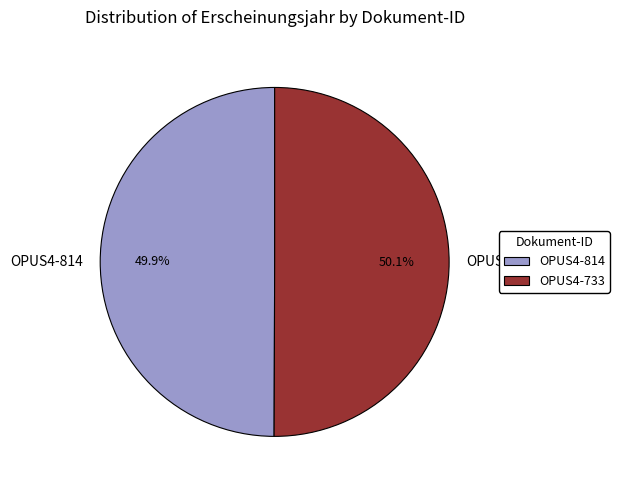

Combined, do OPUS4-733 and OPUS4-814 account for over 50%?

Yes